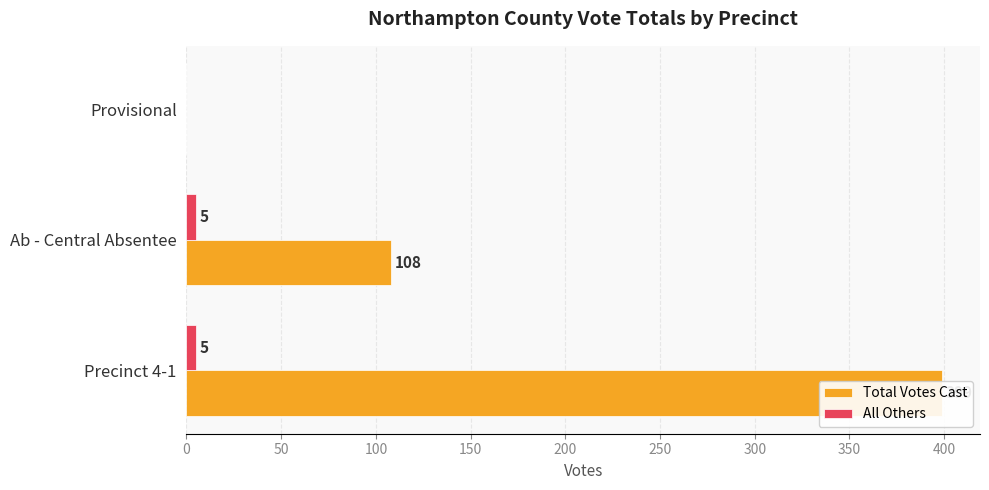

What is the maximum value for Total Votes Cast?

399